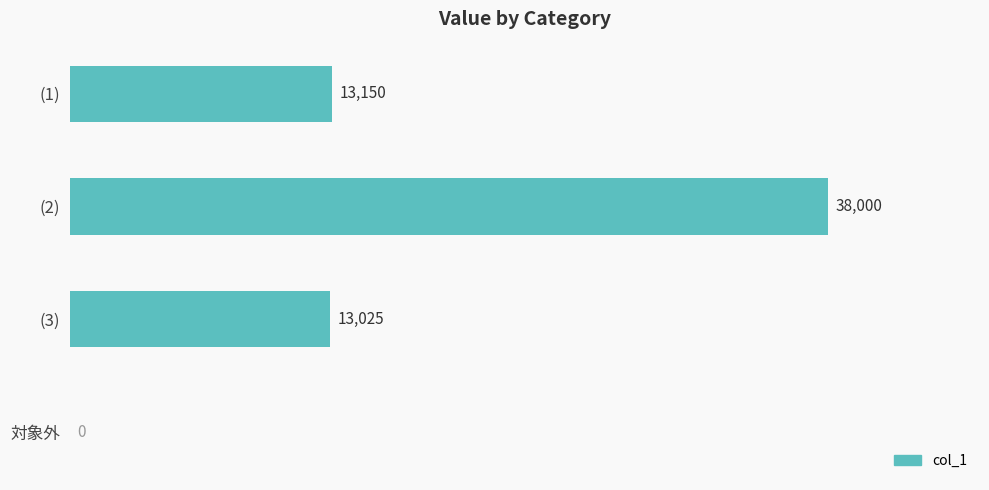

Which category has the highest value across all series?

(2)